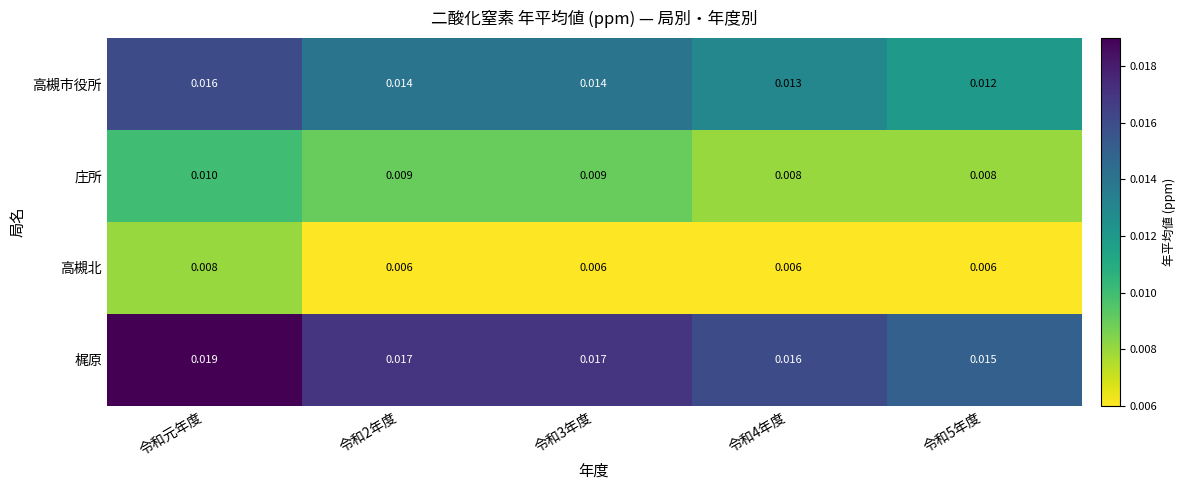

At 令和元年度, list the series in order from largest to smallest.

梶原, 高槻市役所, 庄所, 高槻北